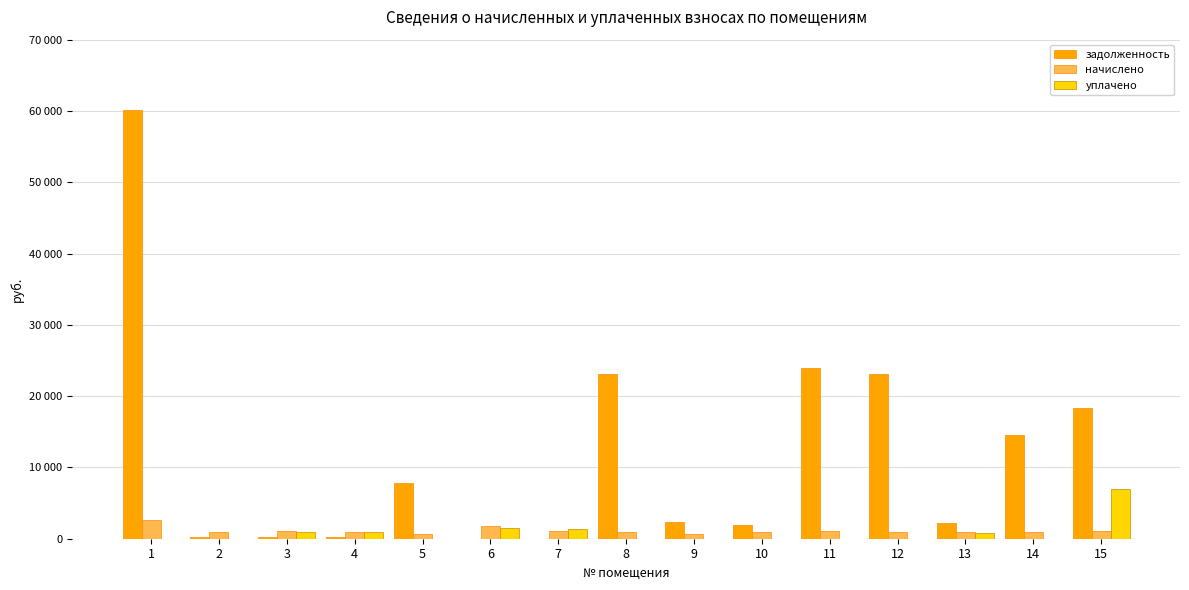

Is it true that задолженность equals 60102.5 at 1?

True